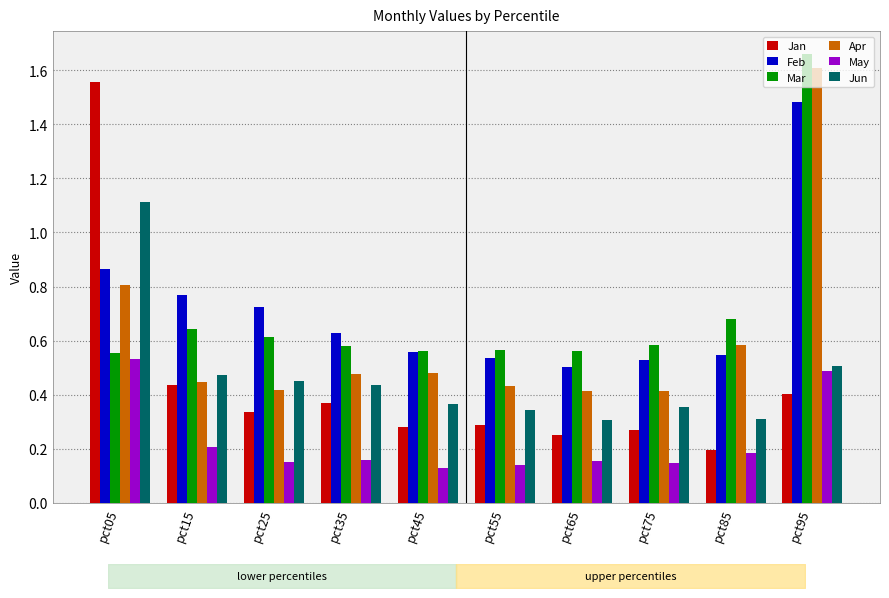

What is the sum of all Apr values?

6.1